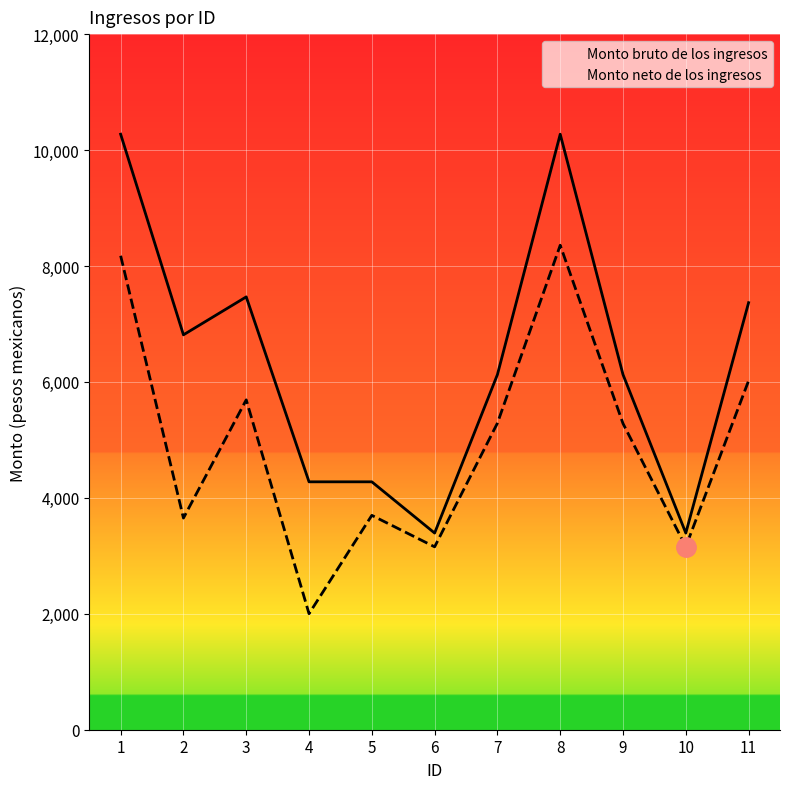

Which label corresponds to the largest value in the chart?

1